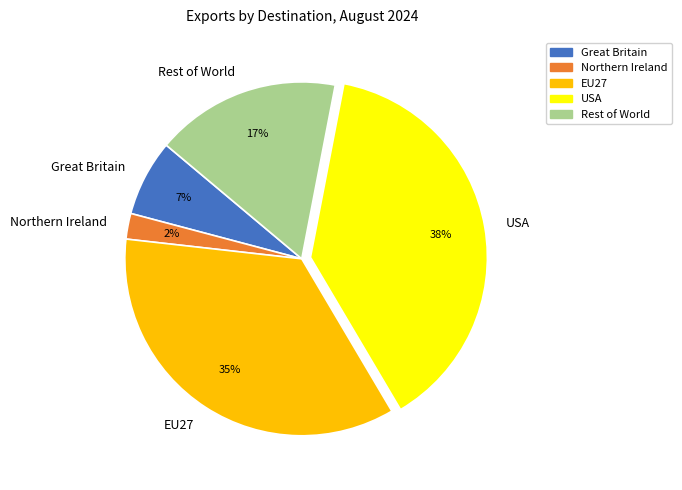

Which category has the biggest portion of the pie?

USA